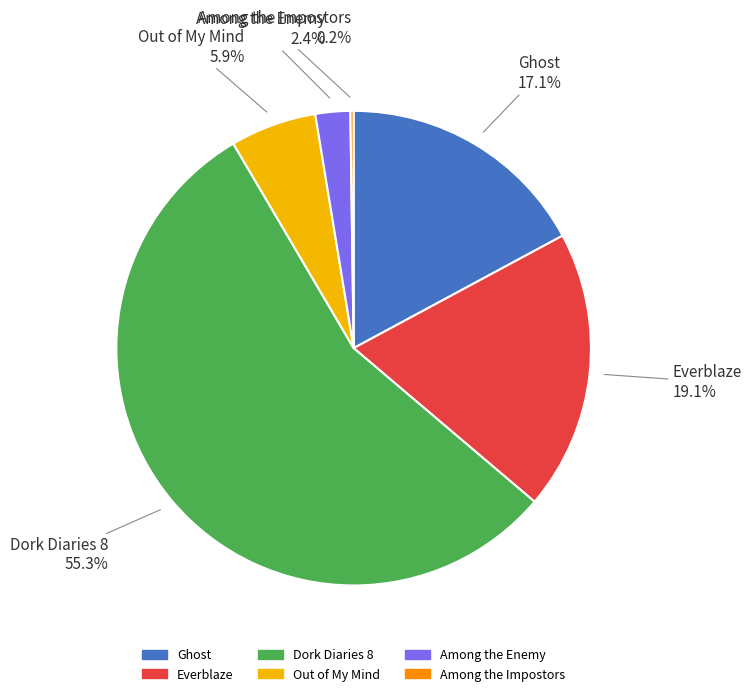

To the nearest percent, what percentage of the pie is Everblaze?

19%